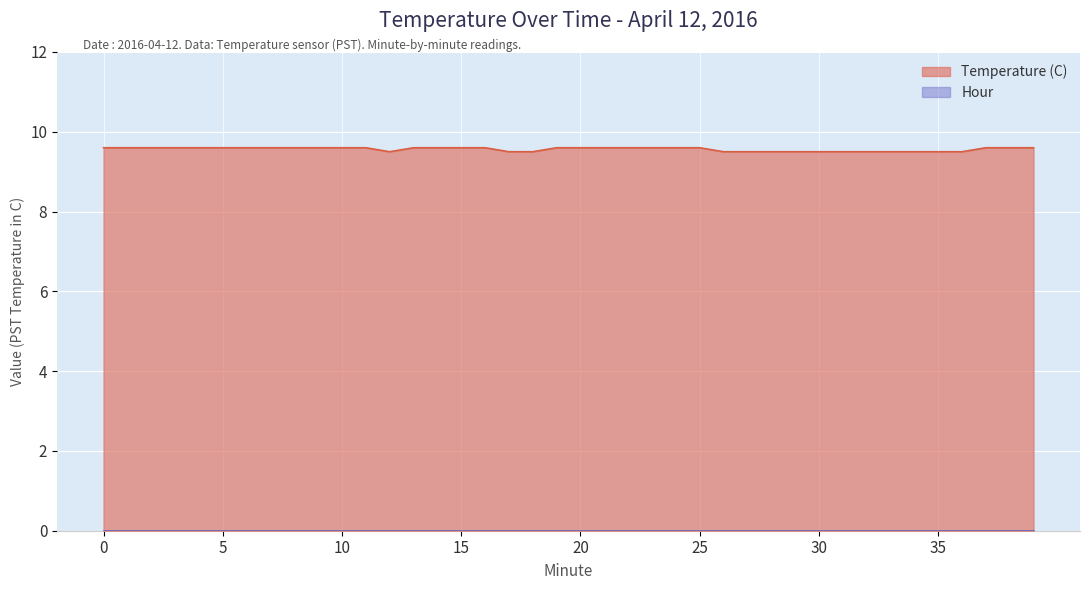

List the labels in order of value, smallest first.

12, 17, 18, 26, 27, 28, 29, 30, 31, 32, 33, 34, 35, 36, 0, 1, 2, 3, 4, 5, 6, 7, 8, 9, 10, 11, 13, 14, 15, 16, 19, 20, 21, 22, 23, 24, 25, 37, 38, 39